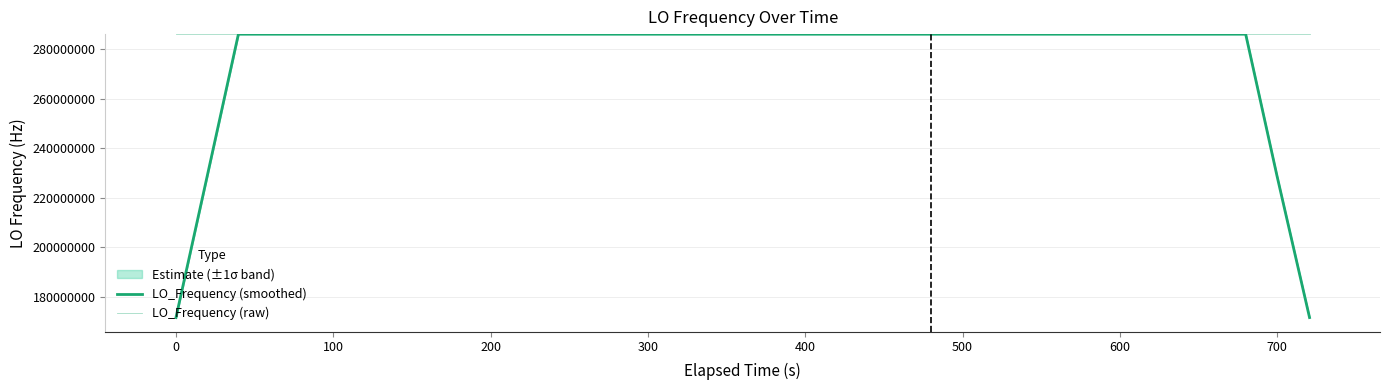

Which series has the widest spread of values?

LO_Frequency (smoothed)